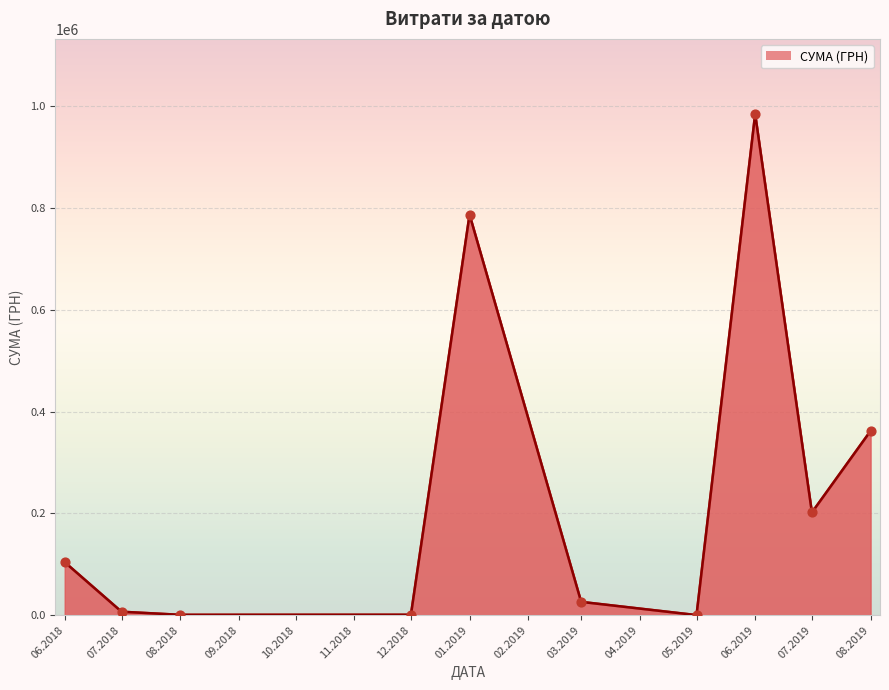

What is the change in value from 01.2019 to 06.2019?

+197702.5